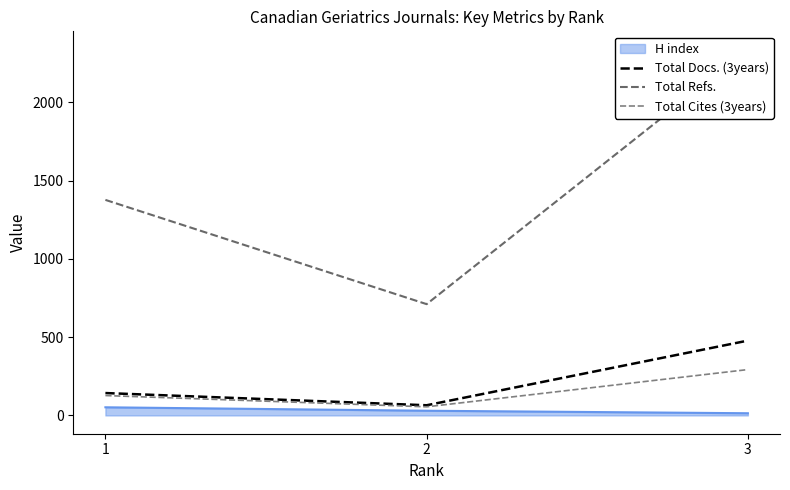

Which series has the largest range (max minus min)?

Total Refs.